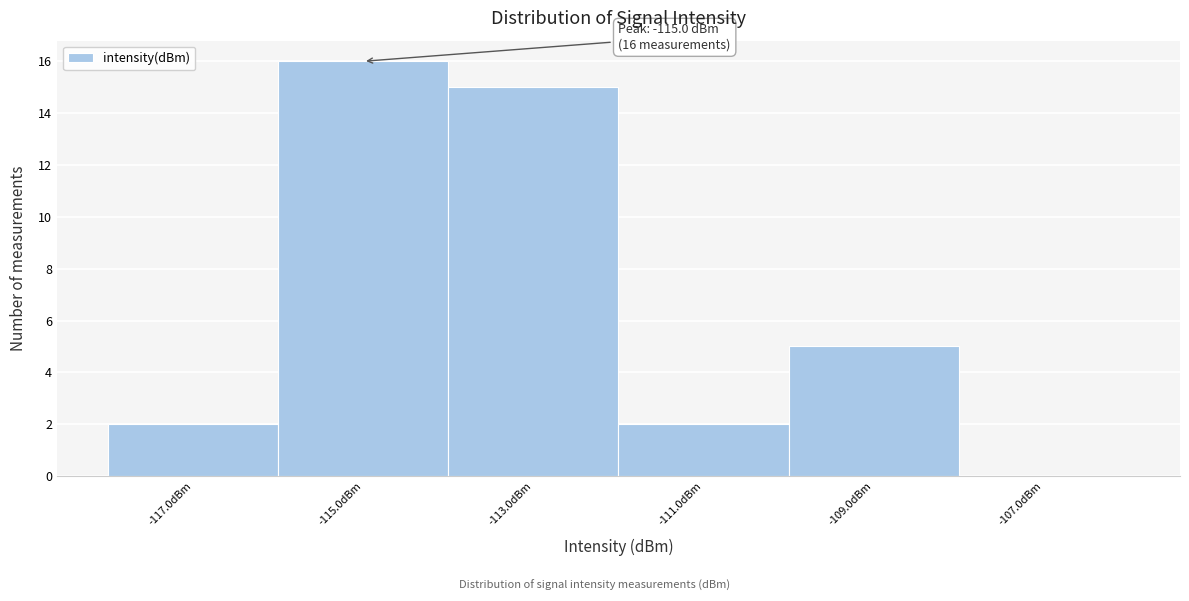

Which range on the x-axis has the tallest bar?

-116 to -114